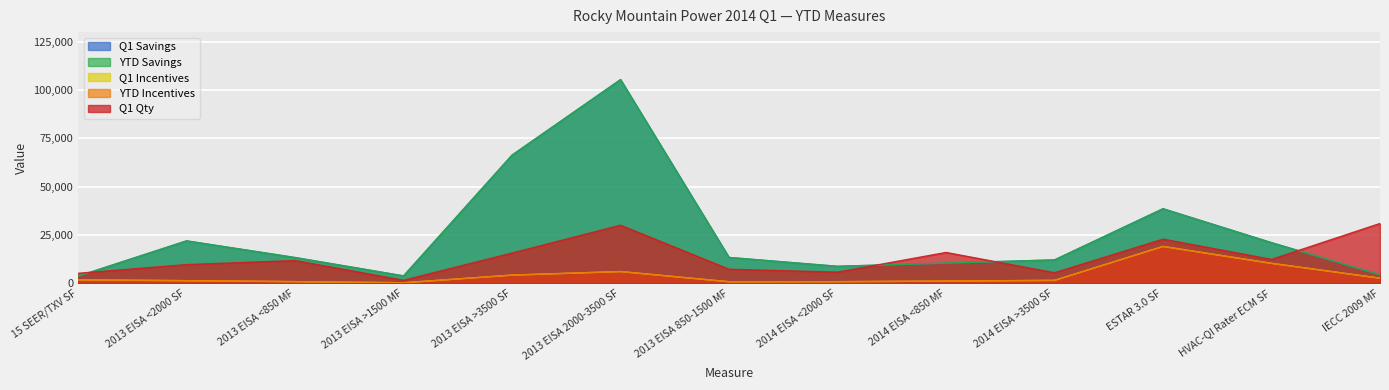

Is it true that Q1 Incentives equals 10250 at HVAC-QI Rater ECM SF?

True